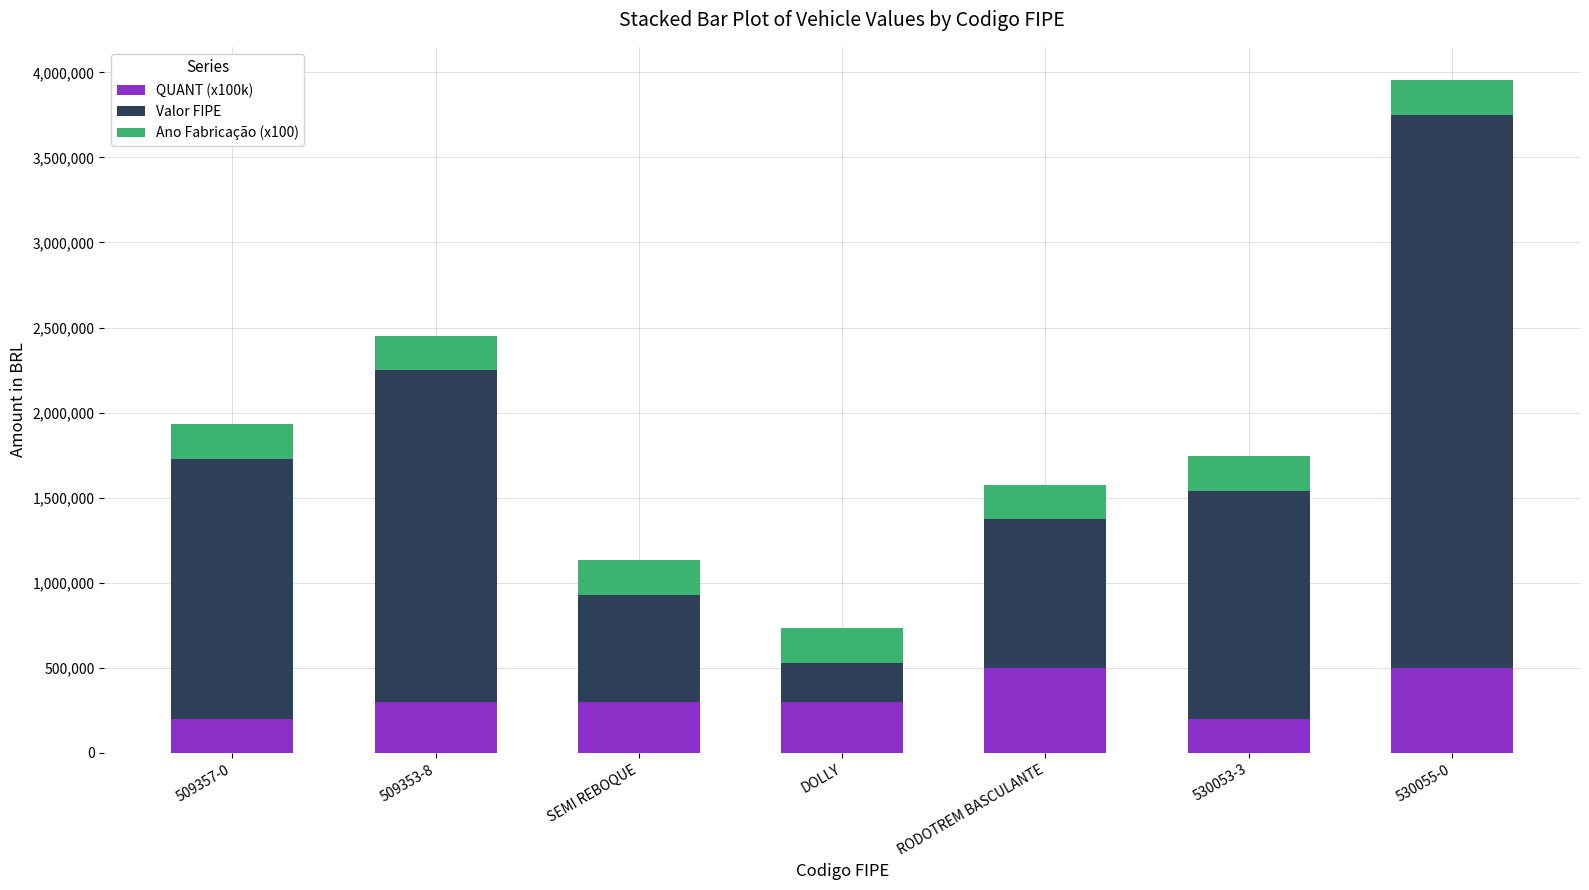

What is the average value of the QUANT (x100k) series?

328571